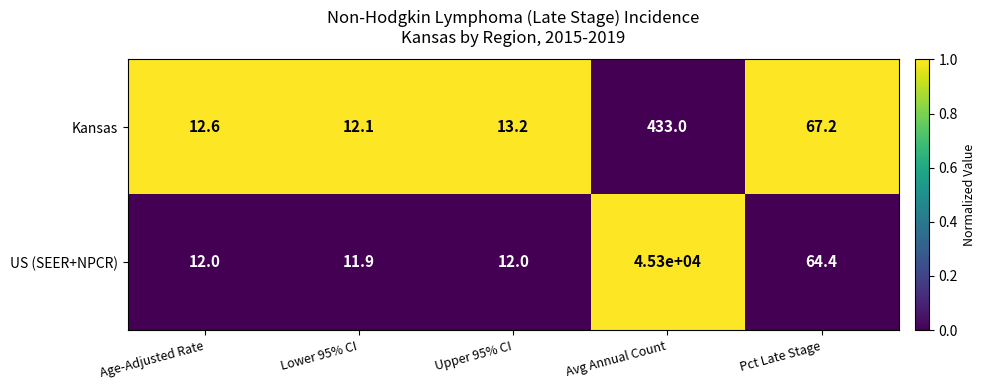

Reading left to right, extract all data points from this chart.

Kansas: 12.6	12.1	13.2	433.0	67.2
US (SEER+NPCR): 12.0	11.9	12.0	45300.0	64.4